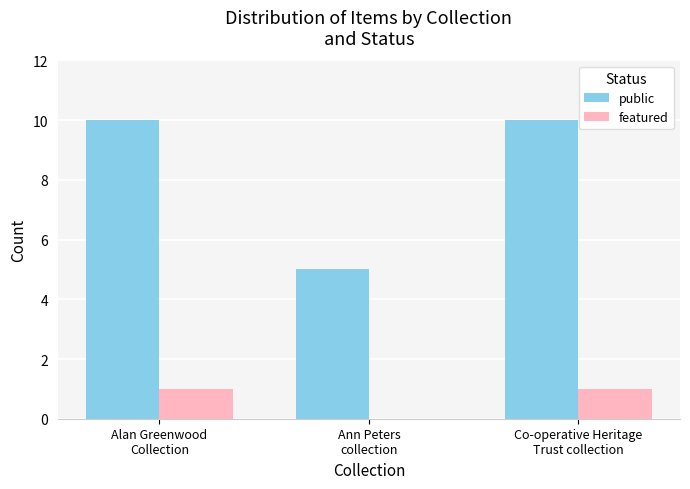

What is the maximum value for public?

10